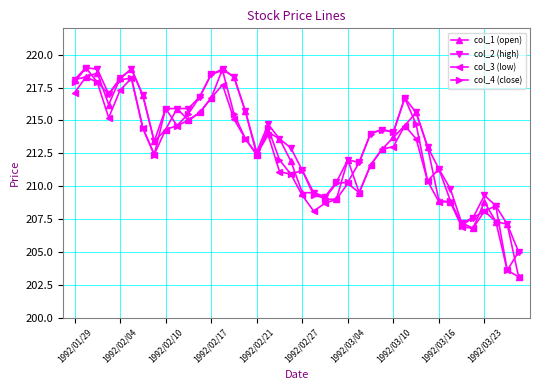

What is the difference between the maximum and minimum values in the col_4 (close) series?

15.4